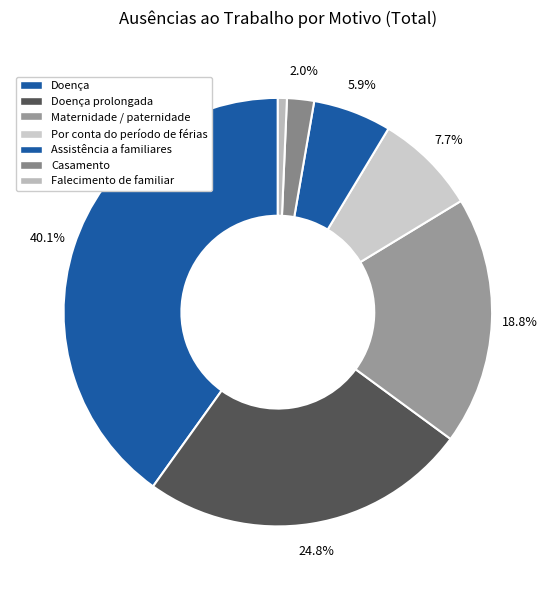

How many segments does this pie chart have?

7